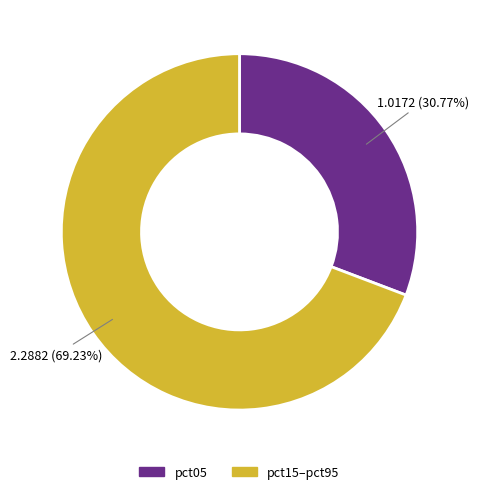

Does any single category account for the majority?

Yes